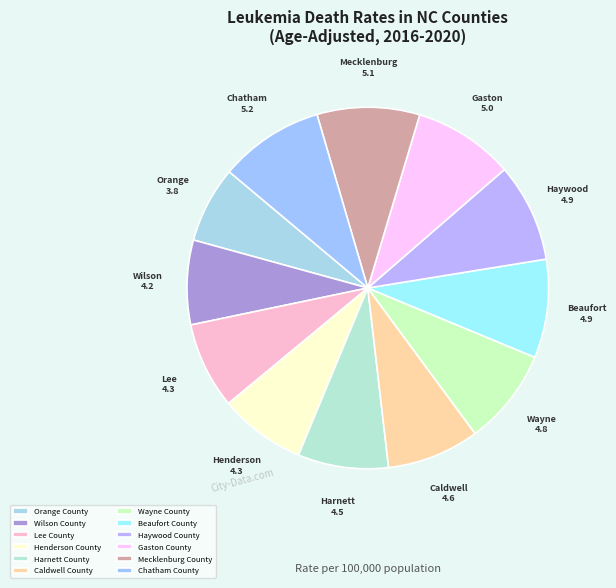

Does Chatham County represent more than half of the total?

No